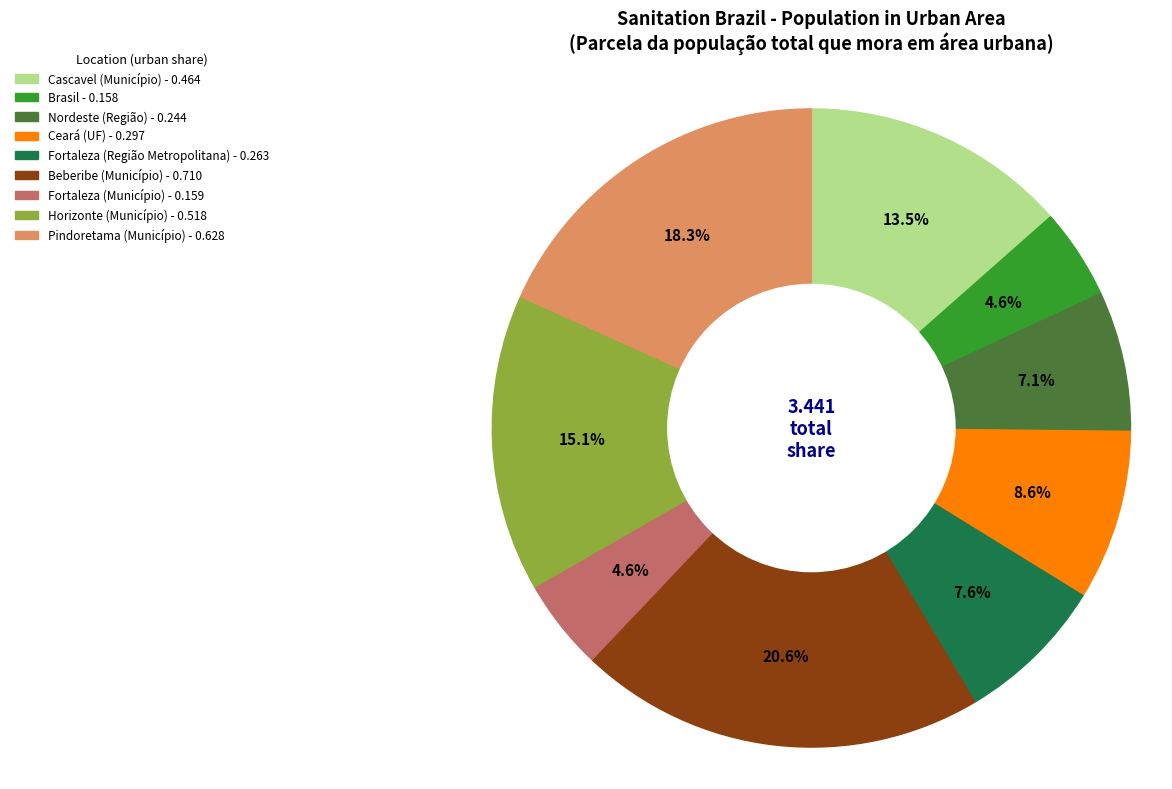

Between Fortaleza (Município) and Cascavel (Município), which is larger?

Cascavel (Município)